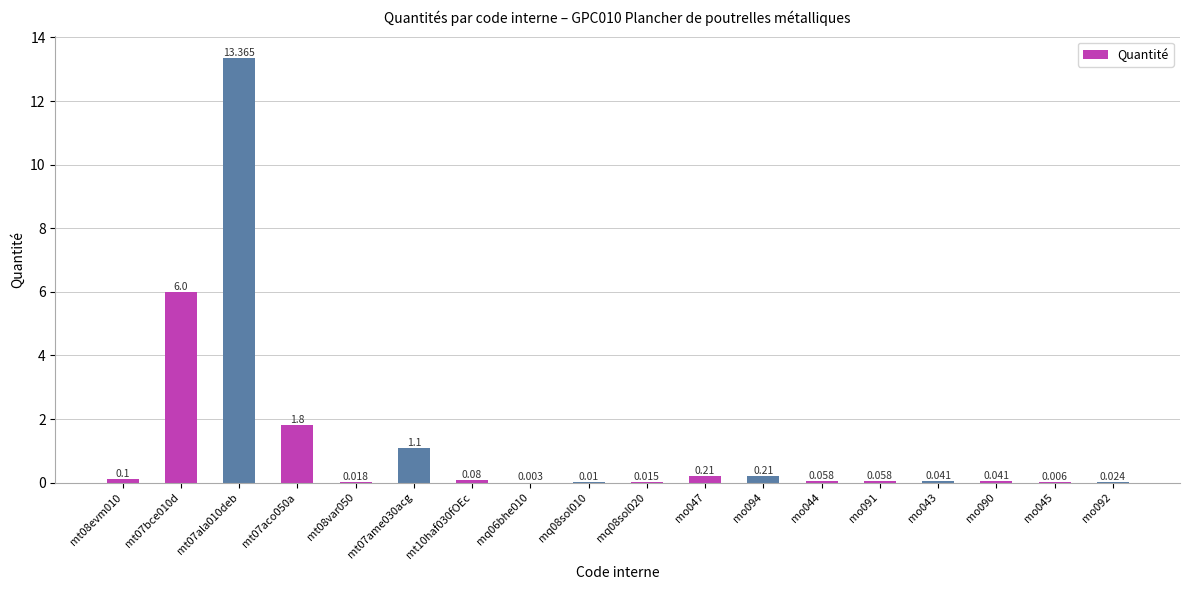

Which category has the lowest value across all series?

mq06bhe010